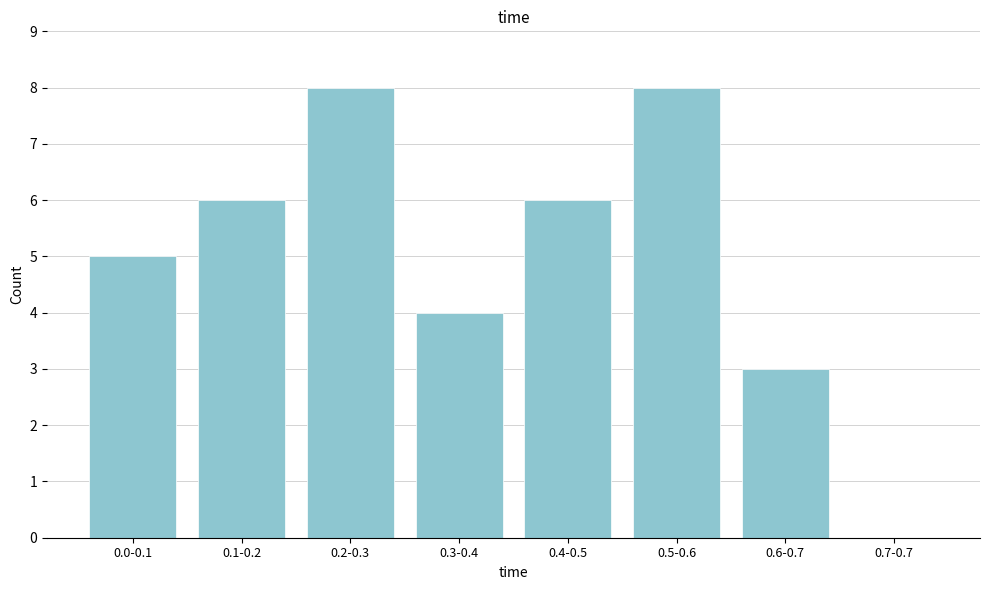

Reading left to right, what are all the values shown in this chart?

0.0-0.1=5	0.1-0.2=6	0.2-0.3=8	0.3-0.4=4	0.4-0.5=6	0.5-0.6=8	0.6-0.7=3	0.7-0.7=0